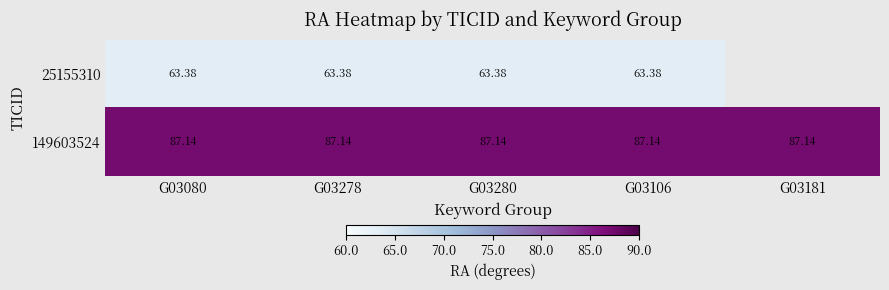

How many data points does each series have?

5